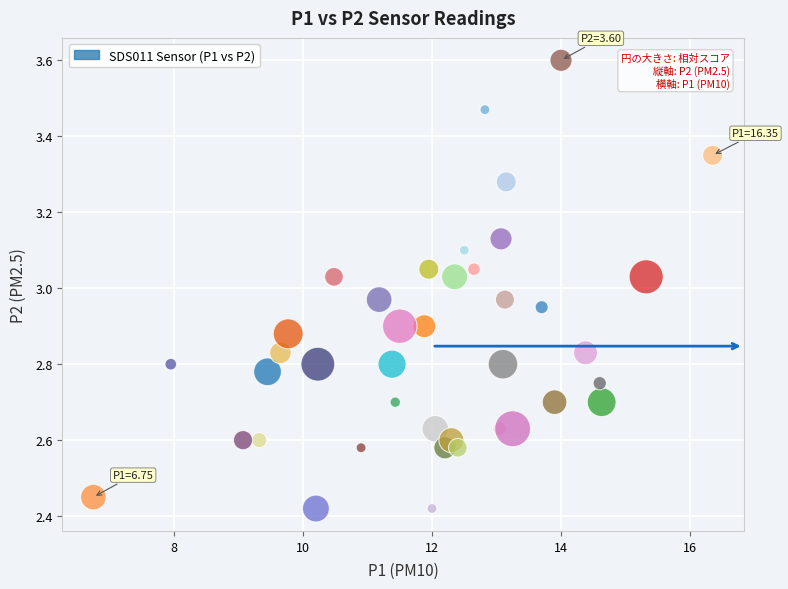

What is the range of X values (max minus min)?

9.6